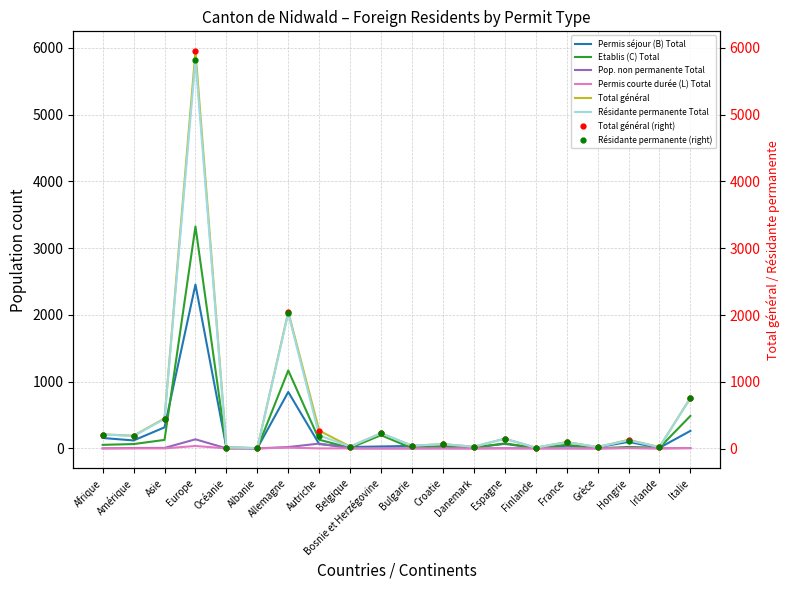

Between Croatie and Finlande, which series saw the biggest shift?

Total général